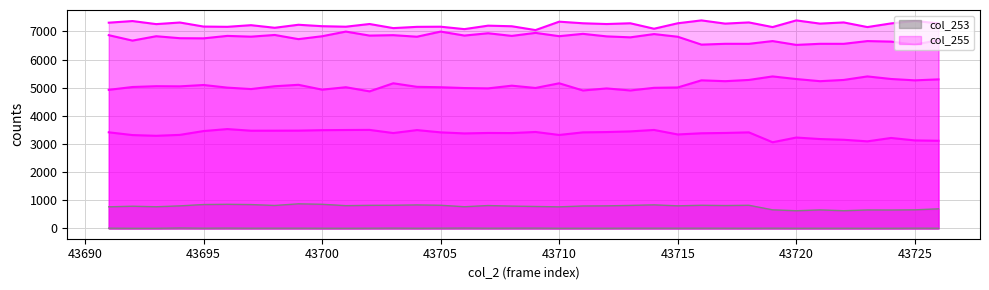

Is it true that col_255 equals 5054 at 43712?

False